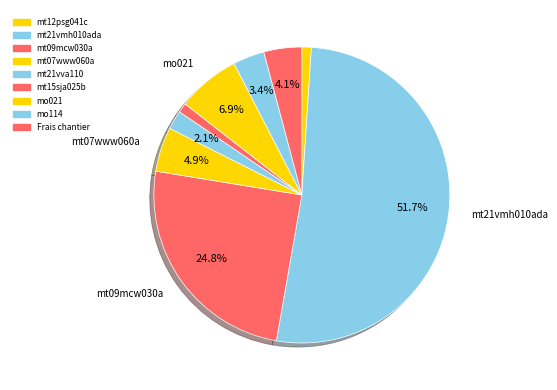

To the nearest percent, what is the average slice percentage?

11%